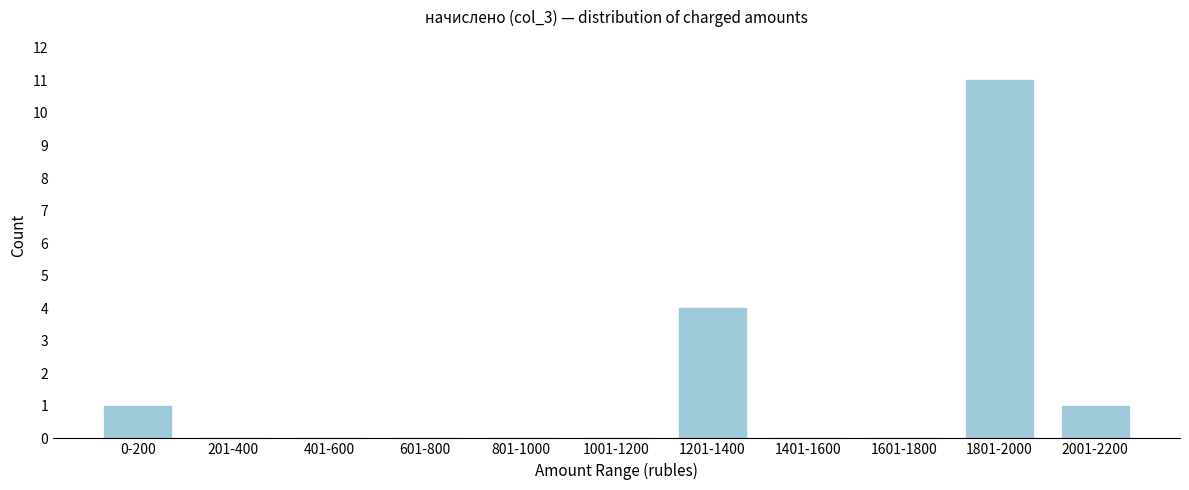

Reading left to right, what are all the values shown in this chart?

0-200=1	201-400=0	401-600=0	601-800=0	801-1000=0	1001-1200=0	1201-1400=4	1401-1600=0	1601-1800=0	1801-2000=11	2001-2200=1